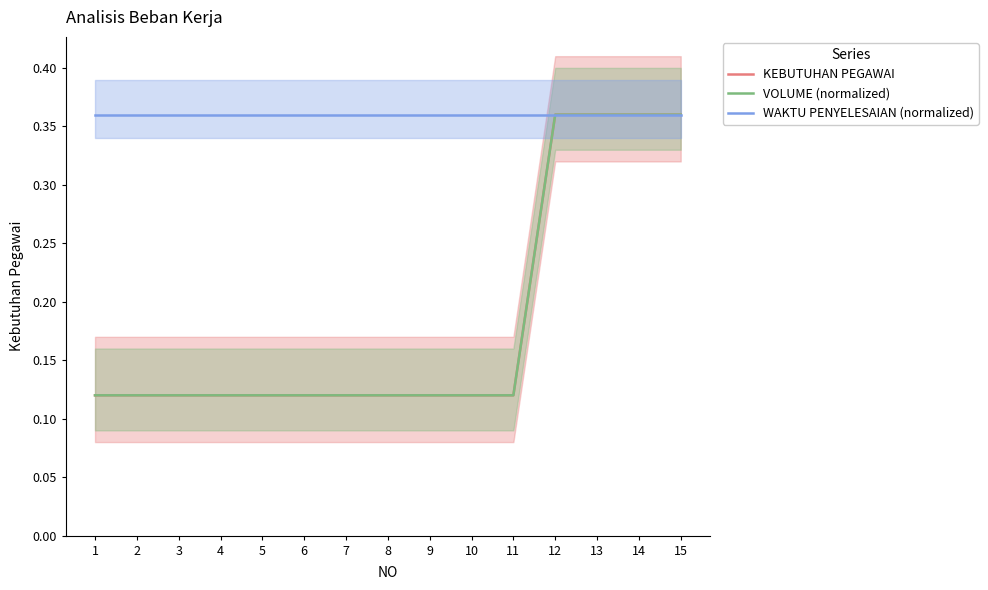

Where is KEBUTUHAN PEGAWAI nearest to the value 0?

1